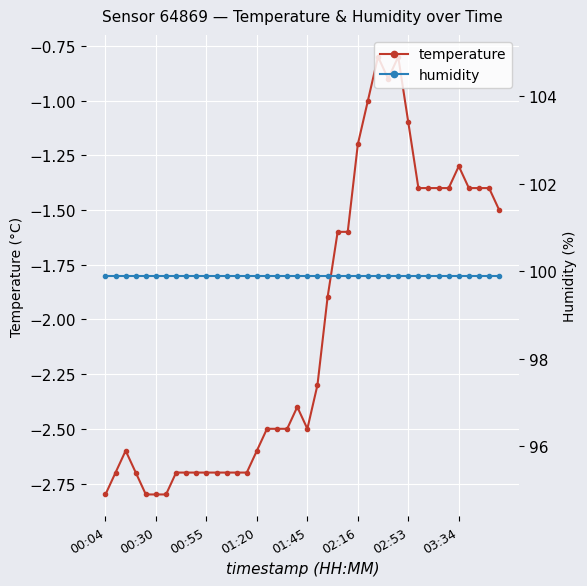

Reading left to right, transcribe all the data shown in this chart.

temperature: -2.8	-2.7	-2.6	-2.7	-2.8	-2.8	-2.8	-2.7	-2.7	-2.7	-2.7	-2.7	-2.7	-2.7	-2.7	-2.6	-2.5	-2.5	-2.5	-2.4	-2.5	-2.3	-1.9	-1.6	-1.6	-1.2	-1.0	-0.8	-0.9	-0.8	-1.1	-1.4	-1.4	-1.4	-1.4	-1.3	-1.4	-1.4	-1.4	-1.5
humidity: 99.9	99.9	99.9	99.9	99.9	99.9	99.9	99.9	99.9	99.9	99.9	99.9	99.9	99.9	99.9	99.9	99.9	99.9	99.9	99.9	99.9	99.9	99.9	99.9	99.9	99.9	99.9	99.9	99.9	99.9	99.9	99.9	99.9	99.9	99.9	99.9	99.9	99.9	99.9	99.9